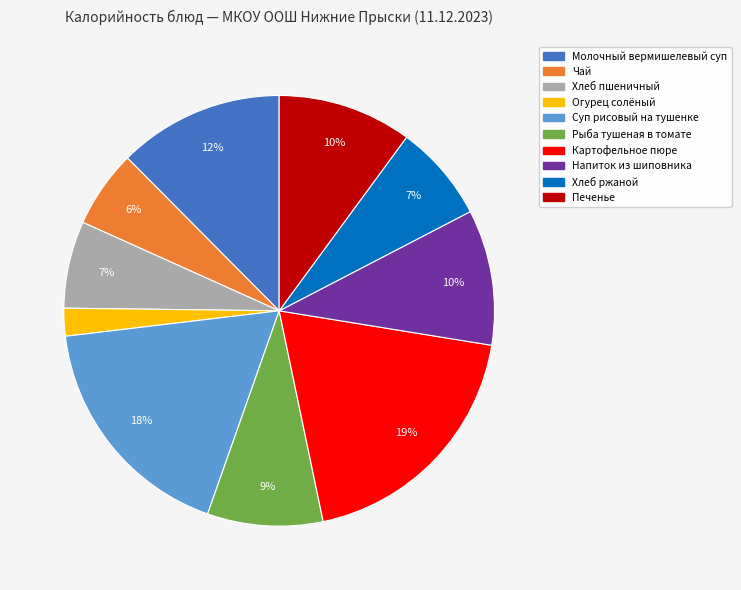

Is Картофельное пюре the majority of the pie?

No